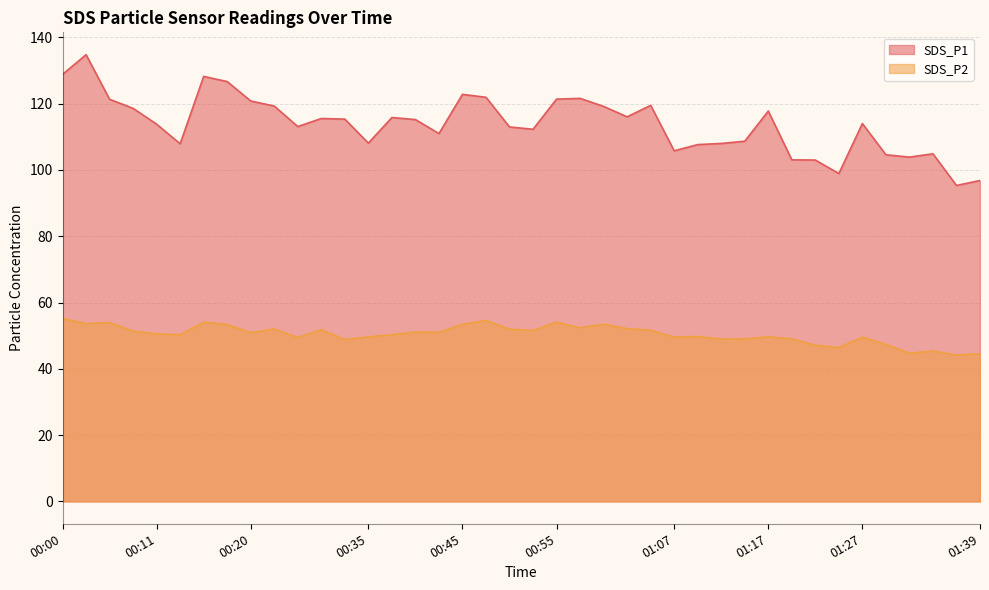

What is the label of the 29th point from the right?

00:30